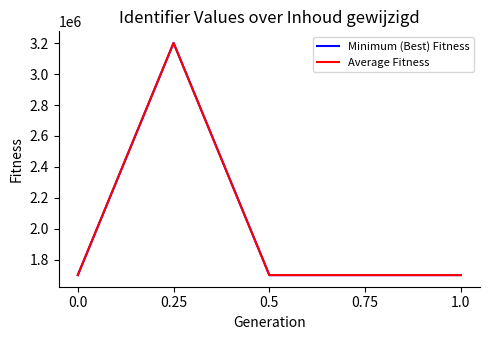

True or false: Minimum (Best) Fitness has a value of 376953 at 0.75.

False